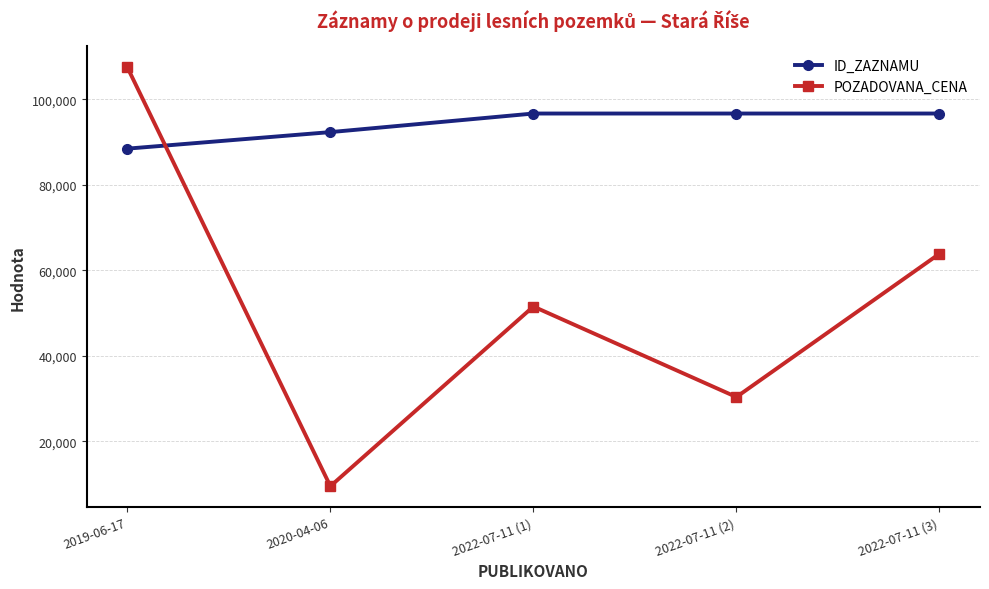

What is the maximum value for POZADOVANA_CENA?

107520